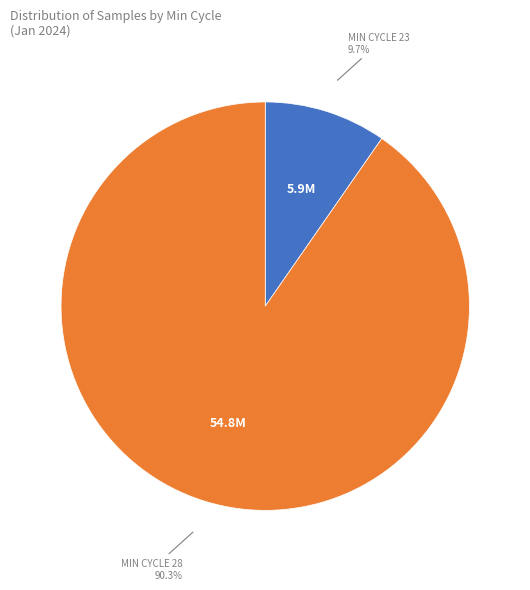

Is there a majority slice in this chart?

Yes